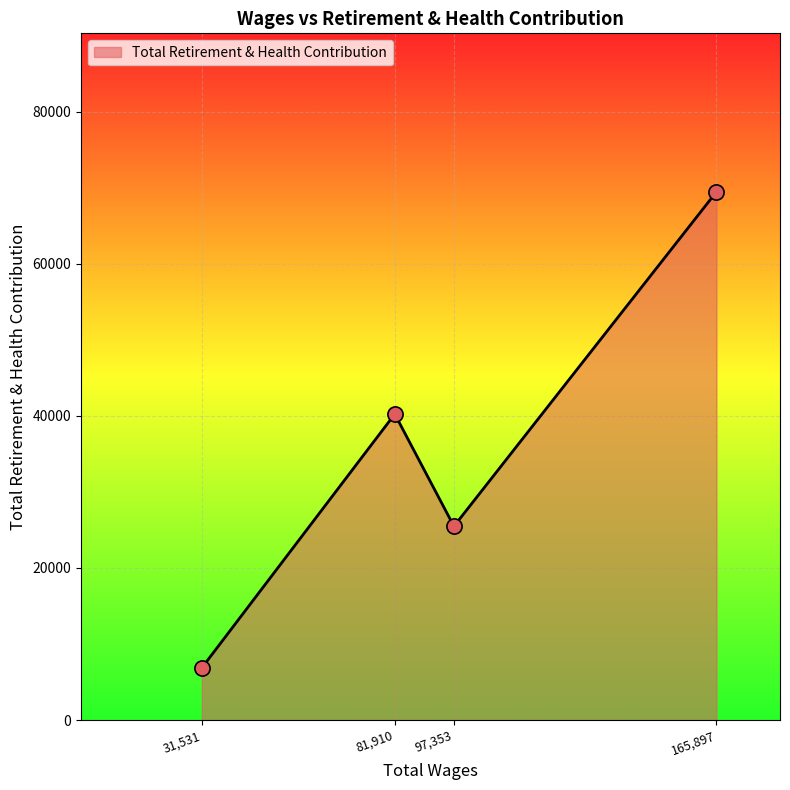

Between 97,353 and 81,910, which is larger?

81,910